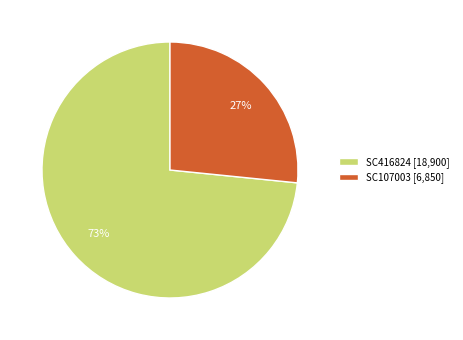

To the nearest percent, what portion does SC416824 represent?

73%